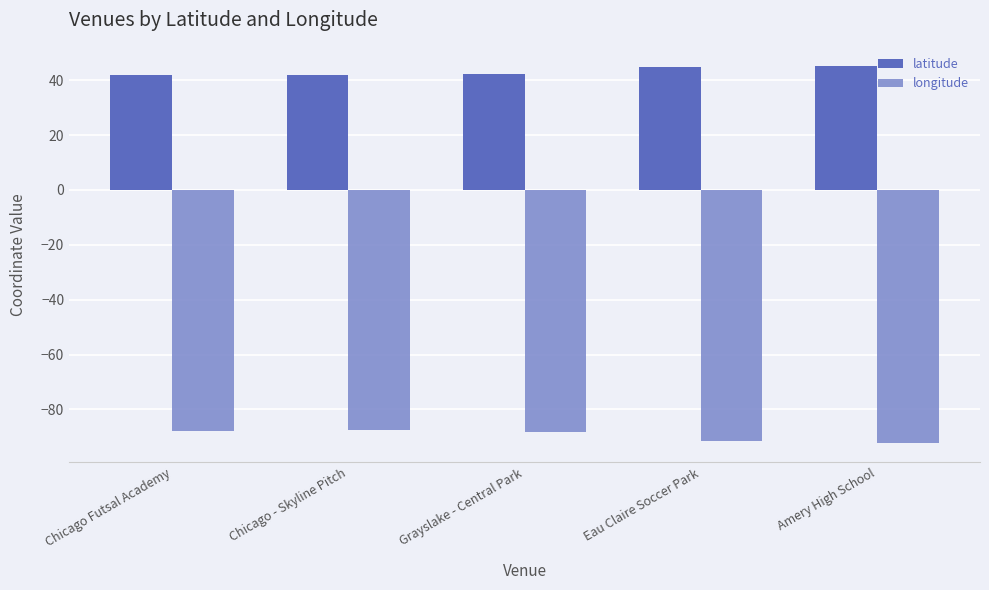

What position from the left is Eau Claire Soccer Park?

4